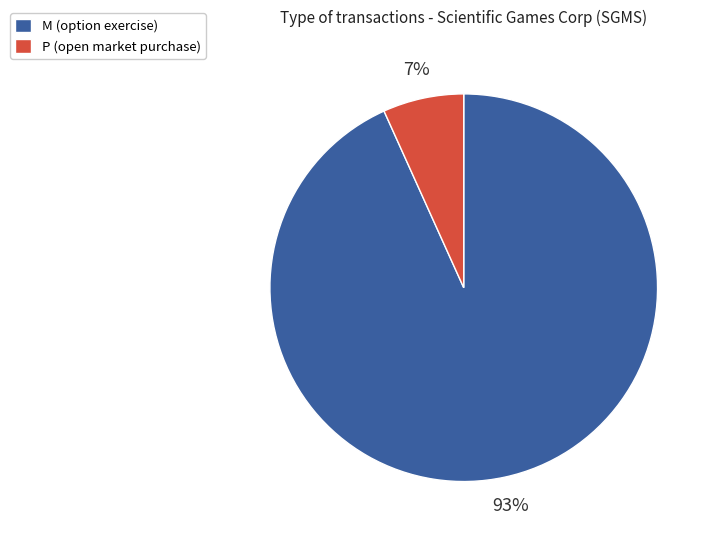

What is the smallest slice in the pie chart?

P (open market purchase)